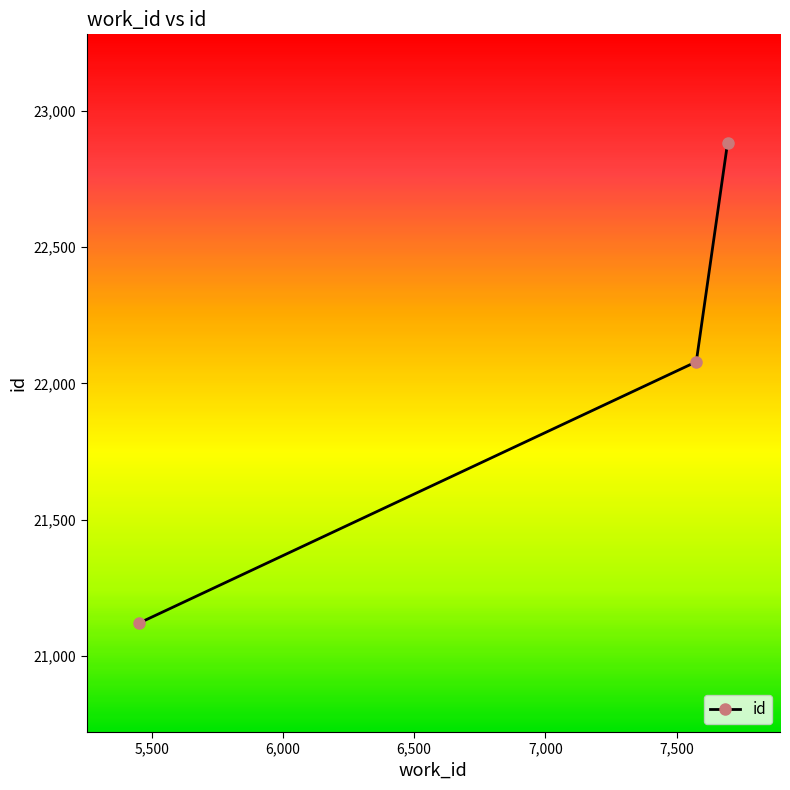

What is the difference between the maximum and minimum values?

1761